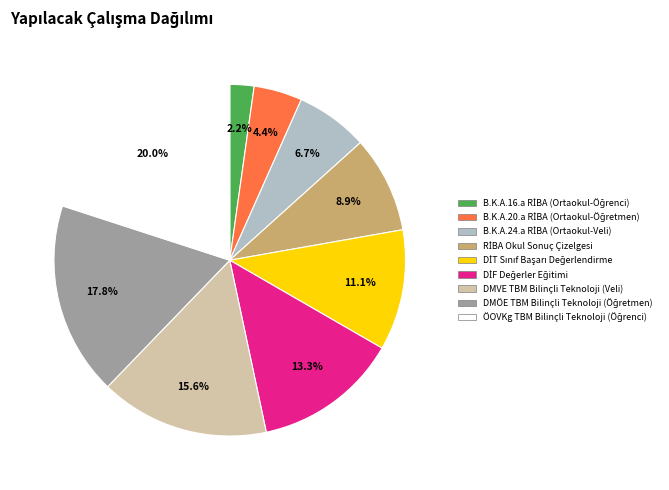

Is there any slice that represents more than half of the pie?

No